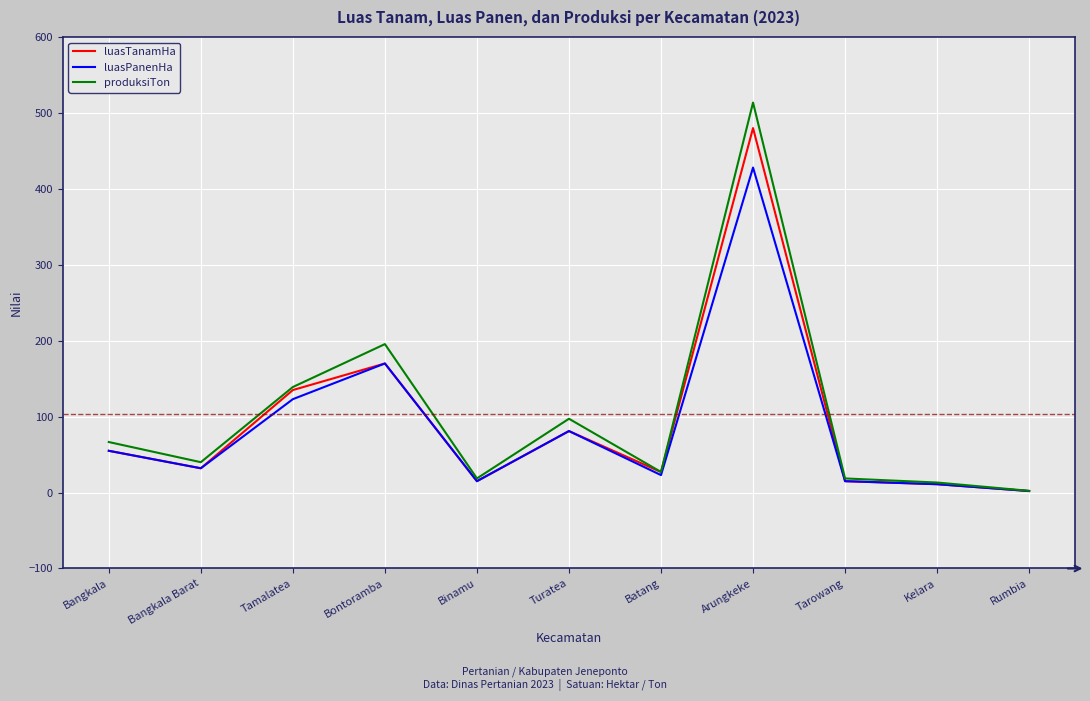

At which label is luasPanenHa closest to 215?

Bontoramba